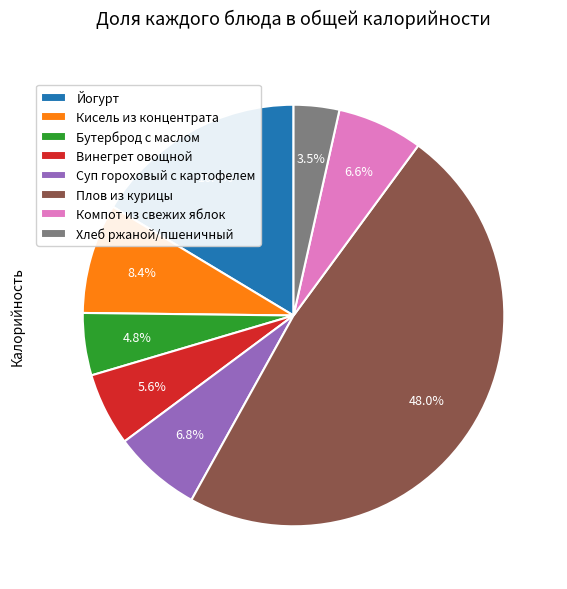

What is the ratio of the value at Хлеб ржаной/пшеничный to the value at Компот из свежих яблок?

0.5